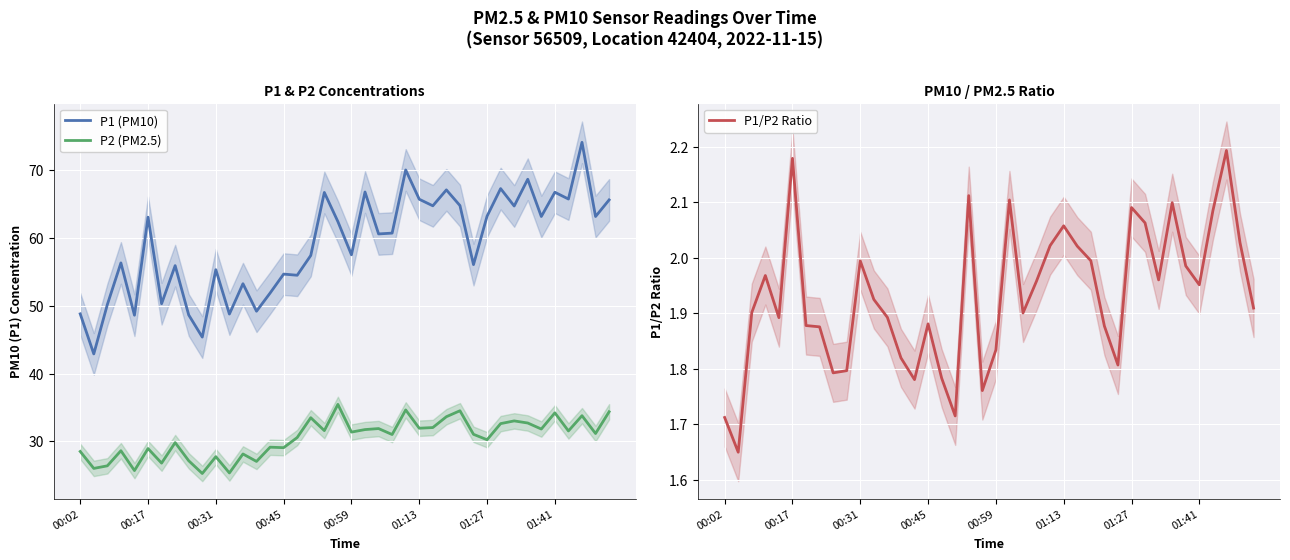

Count the number of categories in the chart.

40